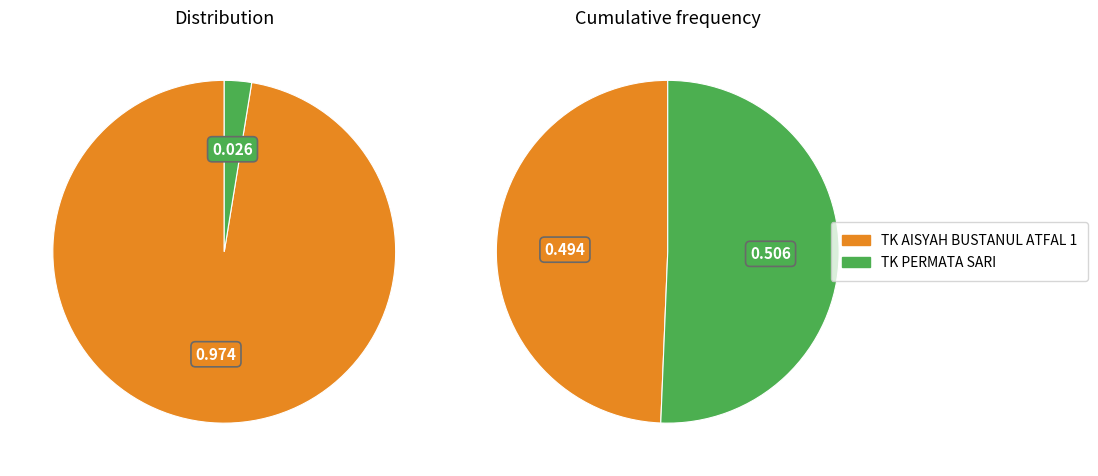

Does any single category account for the majority?

Yes